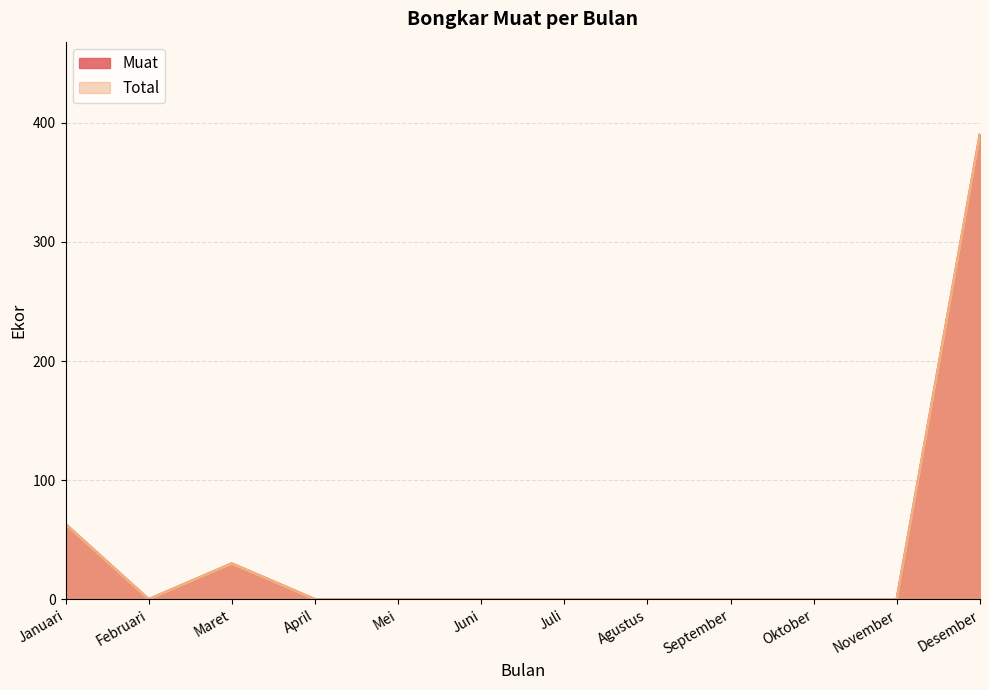

Reading left to right, what are all the values shown in this chart?

Muat: 63	0	30	0	0	0	0	0	0	0	0	390
Total: 63	0	30	0	0	0	0	0	0	0	0	390